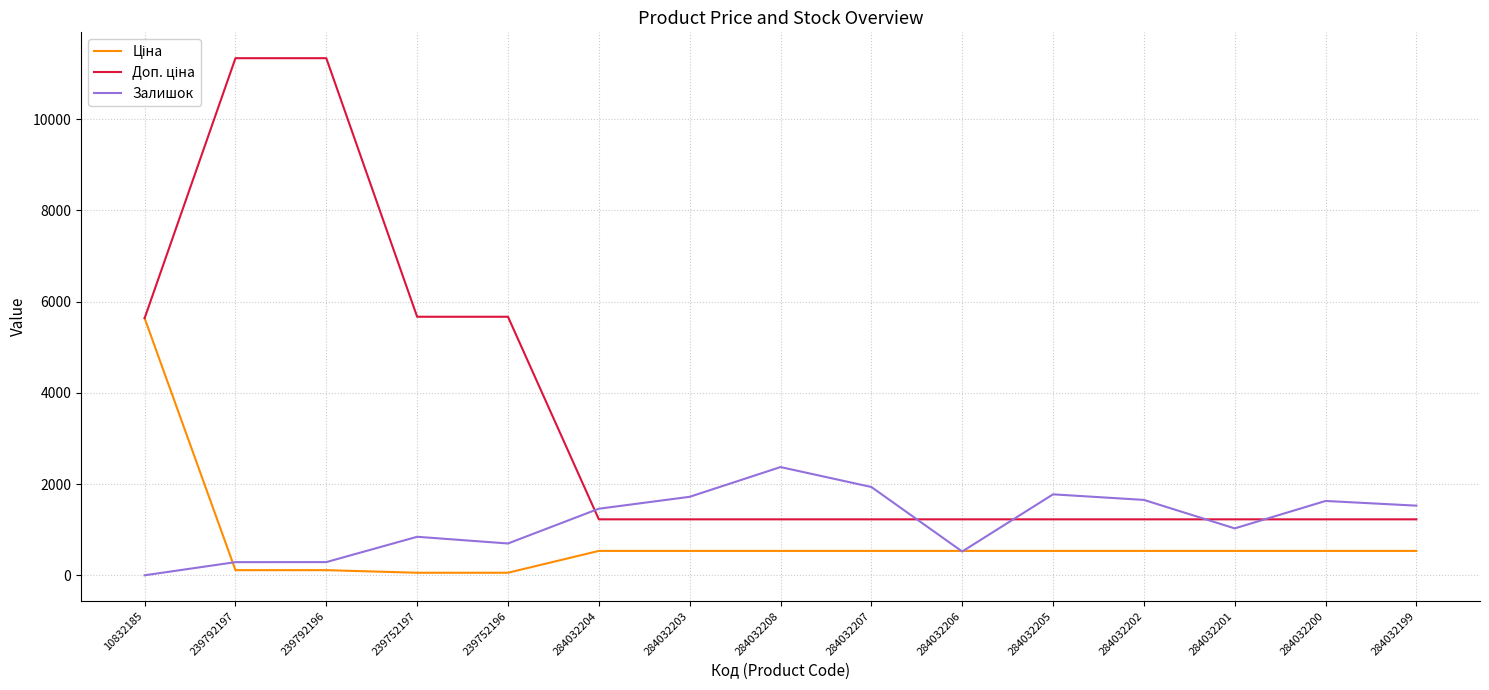

Which category has the highest value in the Залишок series?

284032208